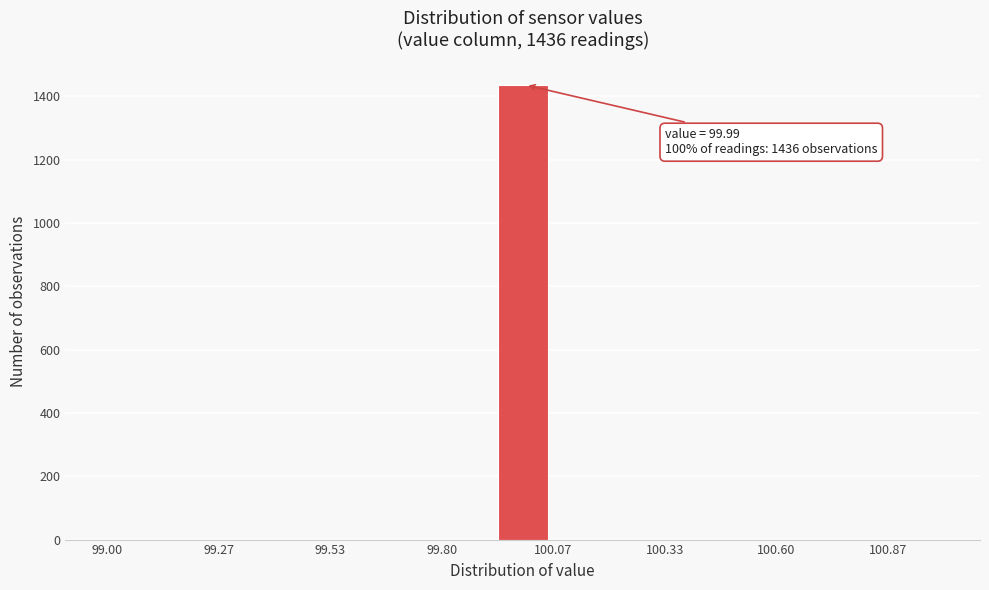

Around what value on the x-axis is the tallest bar? Give the approximate position of its centre, as read against the axis.

100.00